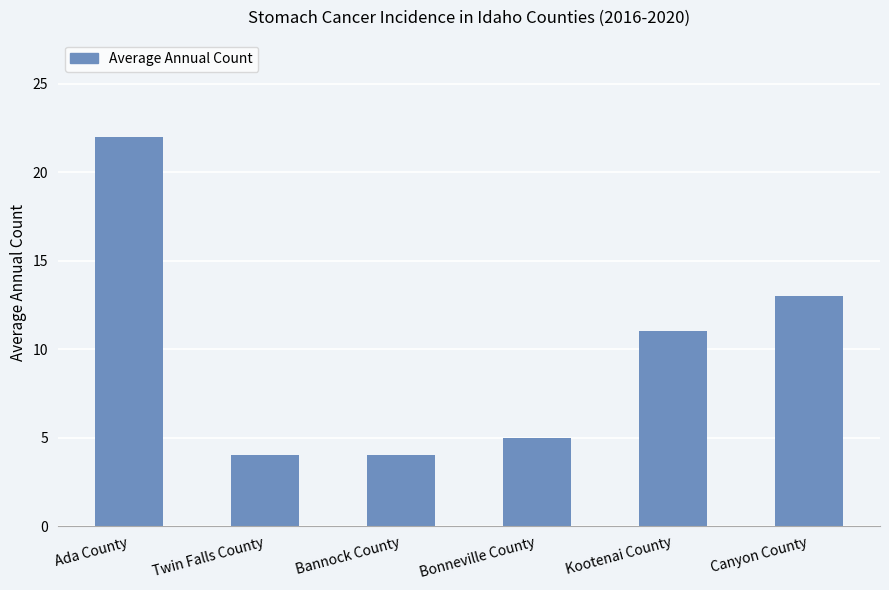

What is the label of the 2nd bar from the left?

Twin Falls County